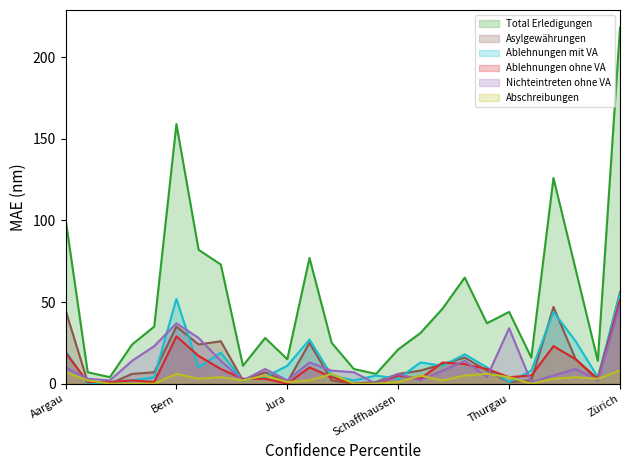

Where is the first local minimum for Abschreibungen?

Freiburg